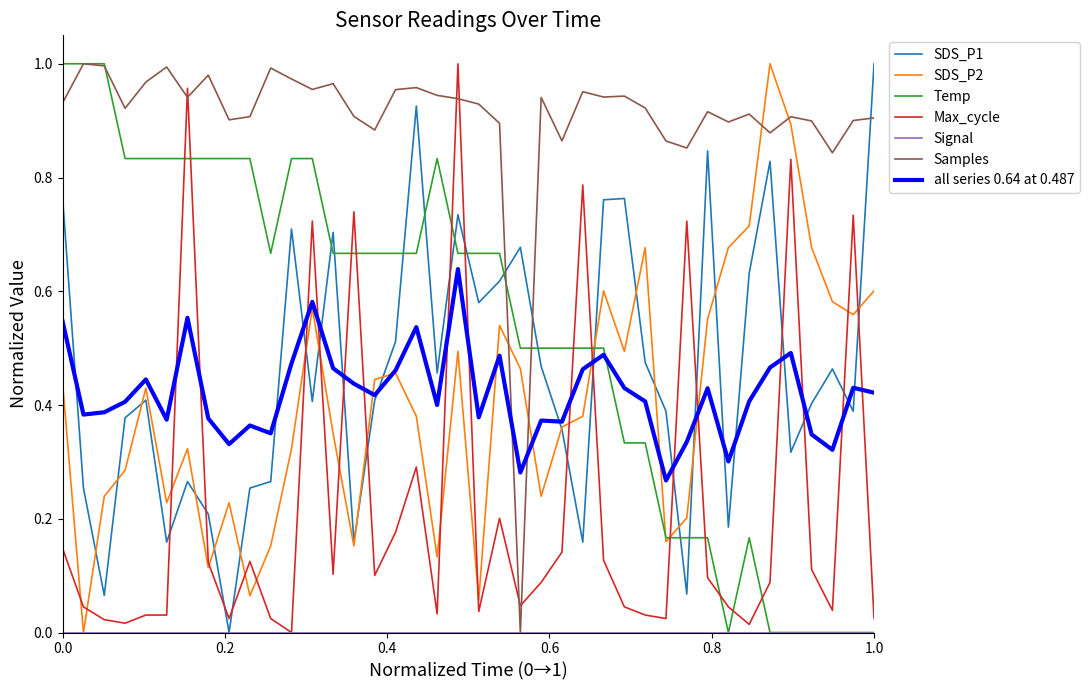

True or false: Max_cycle and all series 0.64 at 0.487 cross at least once.

True